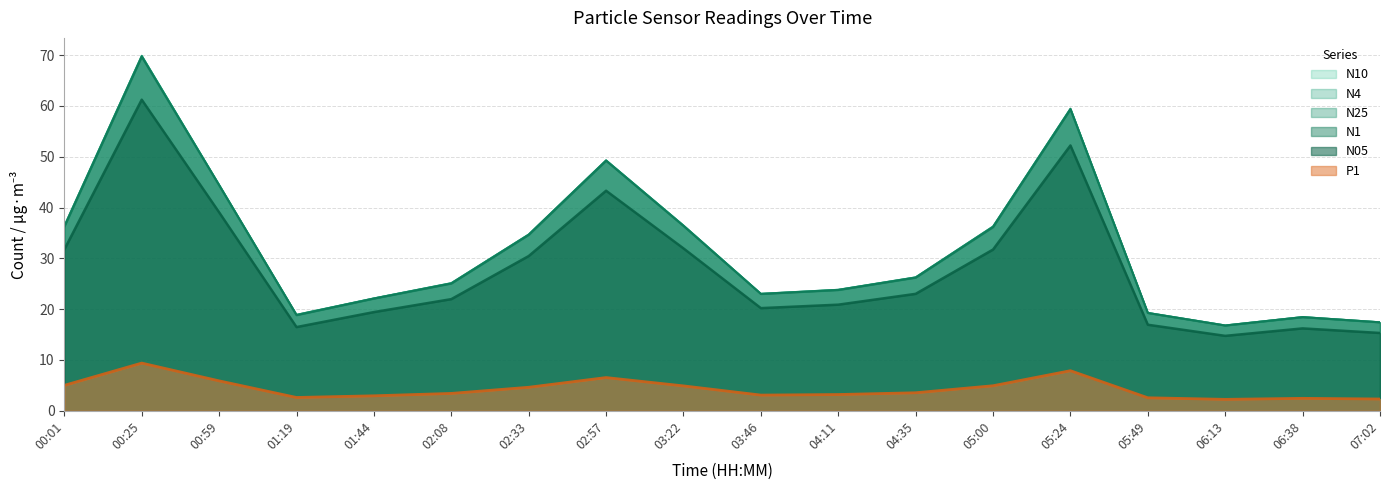

How many data points in N4 are less than 26?

9